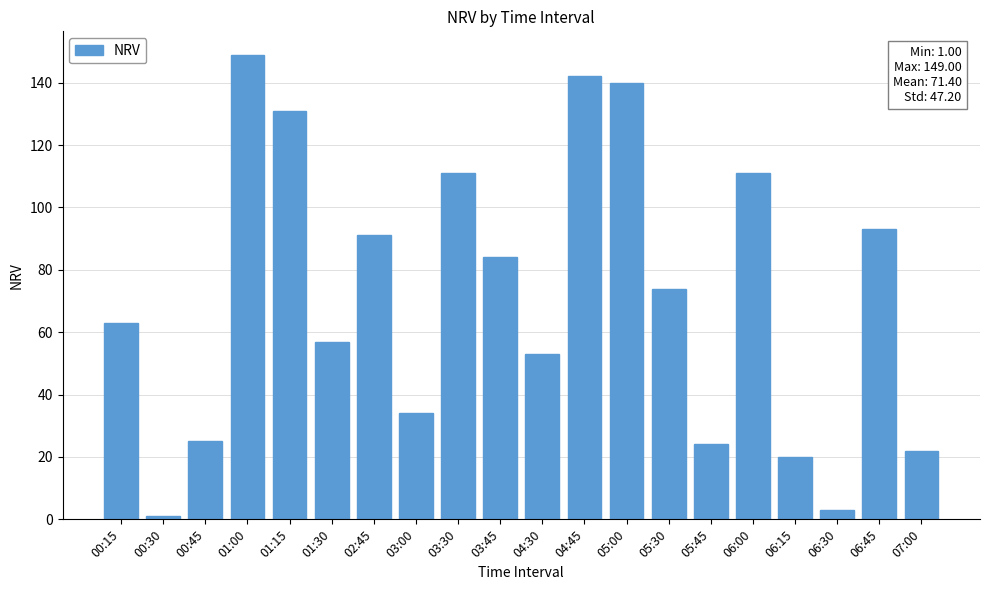

Where does the data first go above 74?

01:00